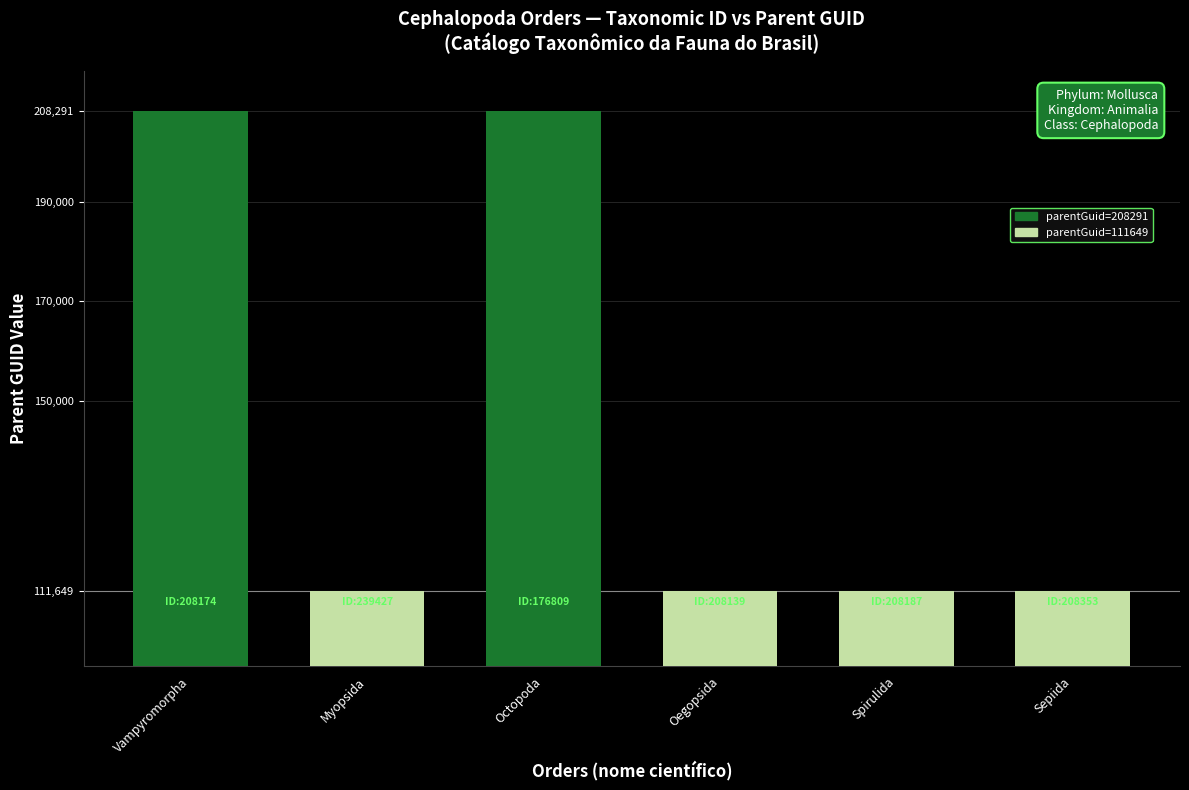

Reading left to right, transcribe all the data shown in this chart.

Vampyromorpha=208291	Myopsida=111649	Octopoda=208291	Oegopsida=111649	Spirulida=111649	Sepiida=111649